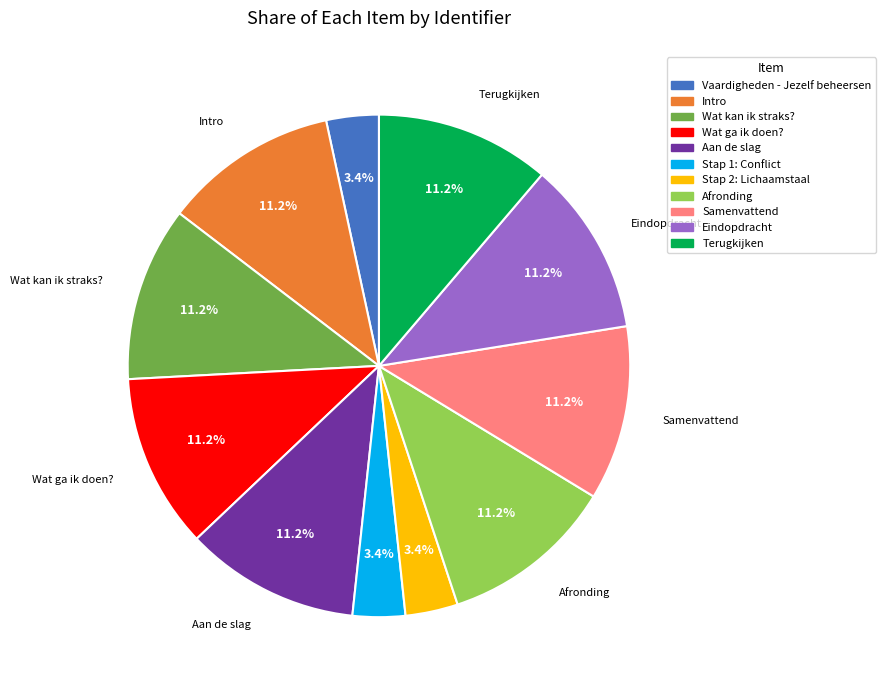

What percentage is the Aan de slag slice, to the nearest percent?

11%